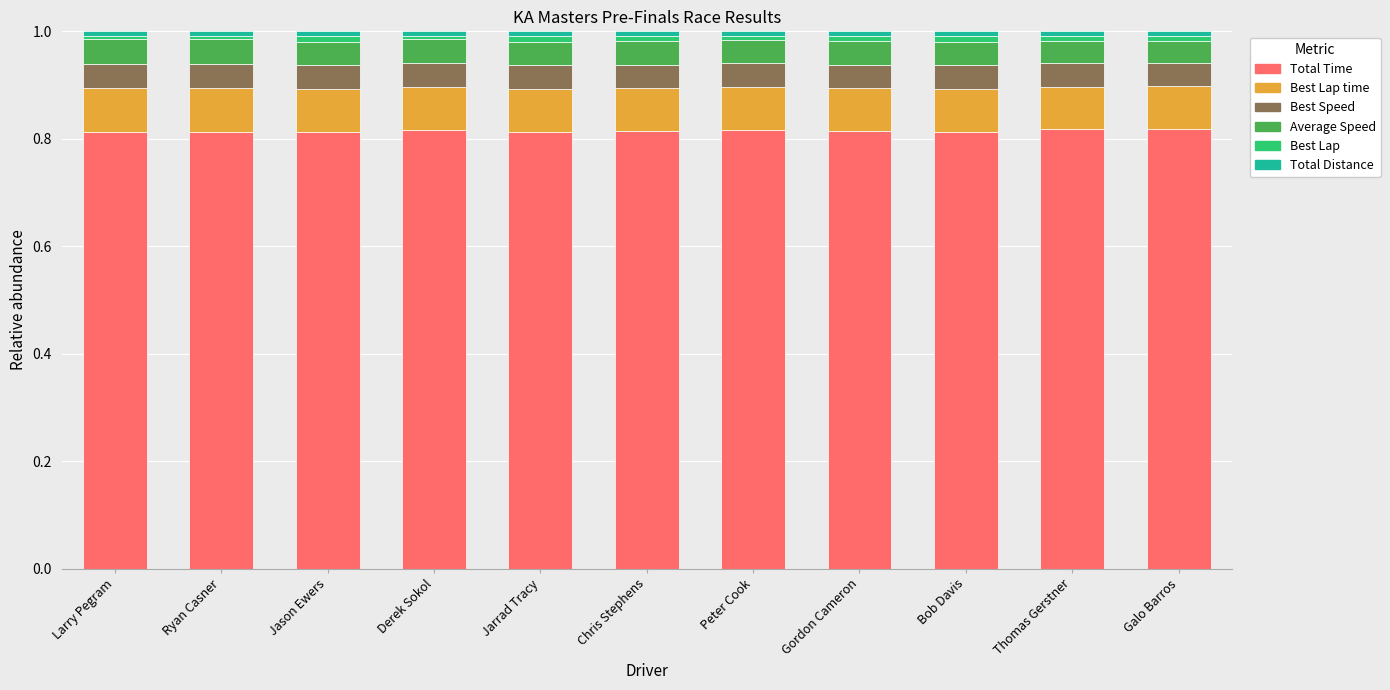

Is it true that Total Time equals 0.4 at Peter Cook?

False